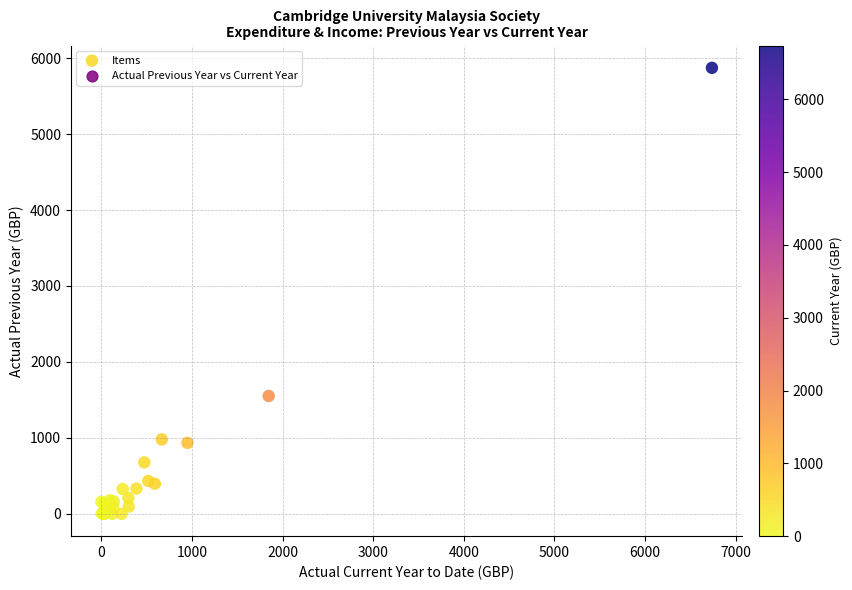

What Y value in the scatter plot is closest to 2935?

1552.1